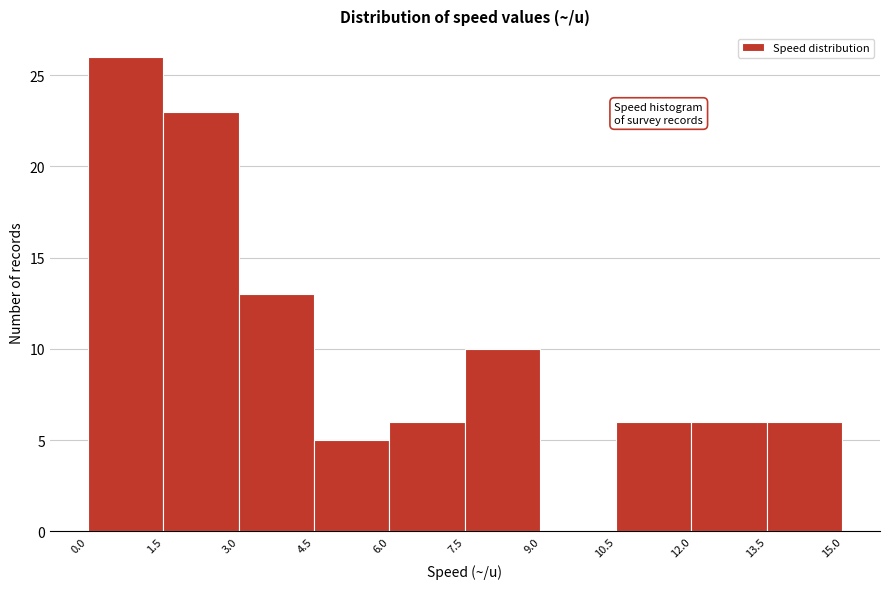

Reading left to right, transcribe this chart: for each bar, give the range it covers on the x-axis and its height. The values are not printed on the chart, so give them approximately, as read against the axis.

0.0 to 1.5: 26
1.5 to 3.0: 23
3.0 to 4.5: 13
4.5 to 6.0: 5
6.0 to 7.5: 6
7.5 to 9.0: 10
9.0 to 10.5: 0
10.5 to 12.0: 6
12.0 to 13.5: 6
13.5 to 15.0: 6